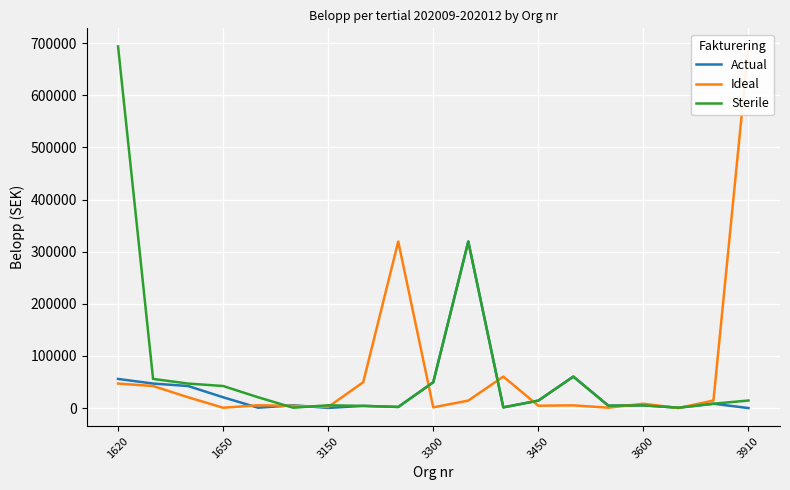

How many interior local valleys does the Ideal series have?

6